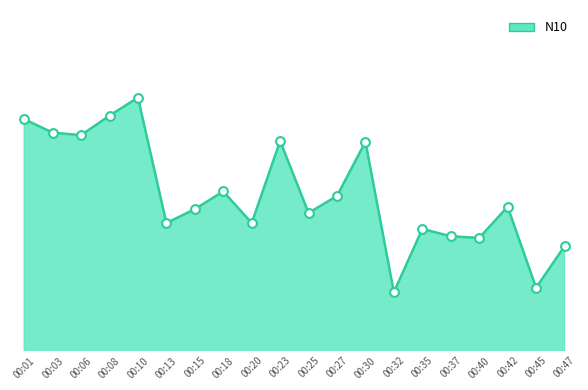

What is the change in value from 00:23 to 00:25?

-2.1